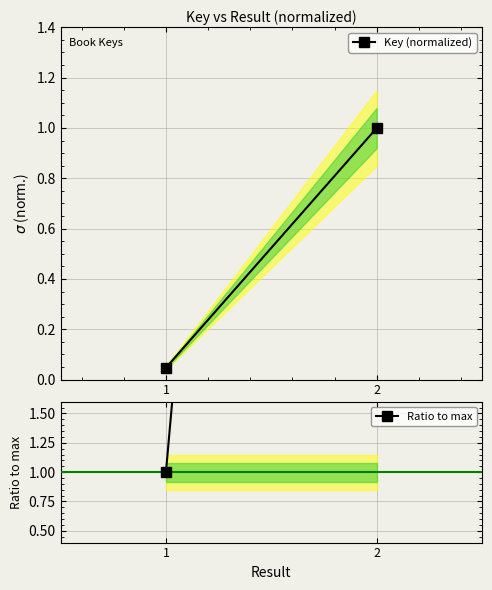

How many categories are shown in the chart?

2